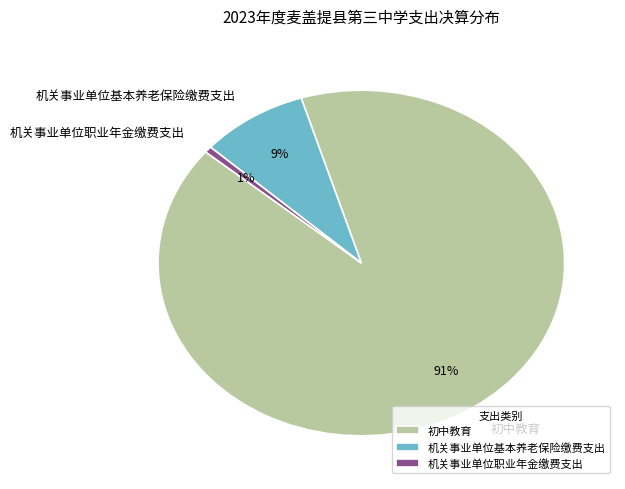

How many slices are in this pie chart?

3